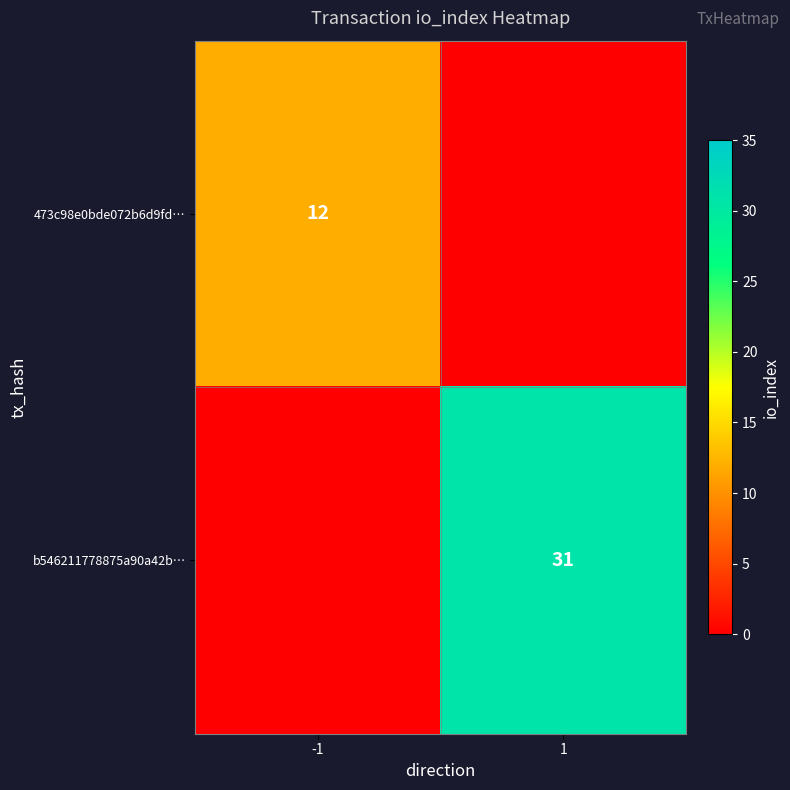

Is it true that 473c98e0bde072b6d9fd… equals 12 at -1?

True